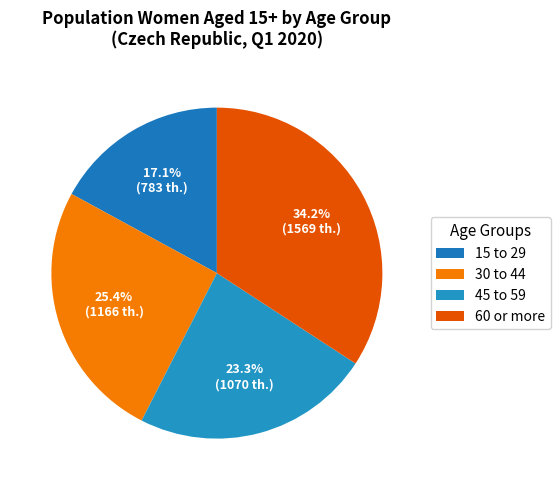

Between 30 to 44 and 15 to 29, which is larger?

30 to 44